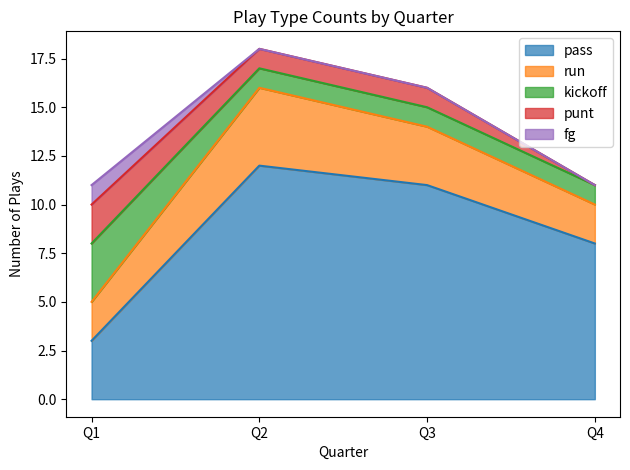

True or false: pass and punt intersect in this chart.

False